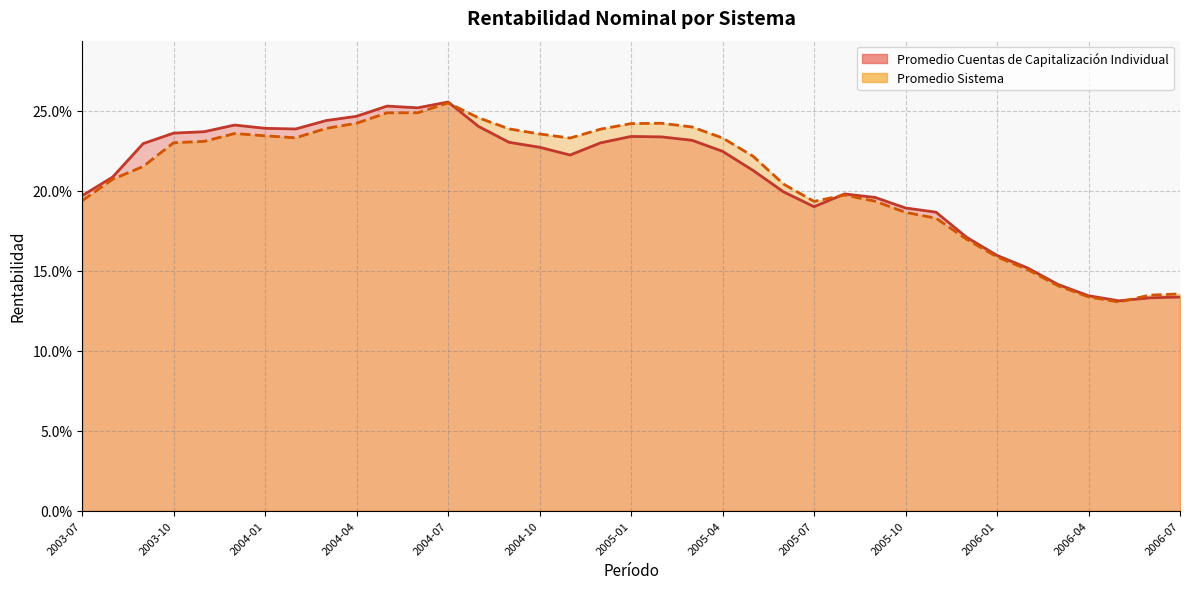

Is the value of Promedio Cuentas de Capitalización Individual at 2004-10 greater than the value of Promedio Sistema at 2004-09?

No